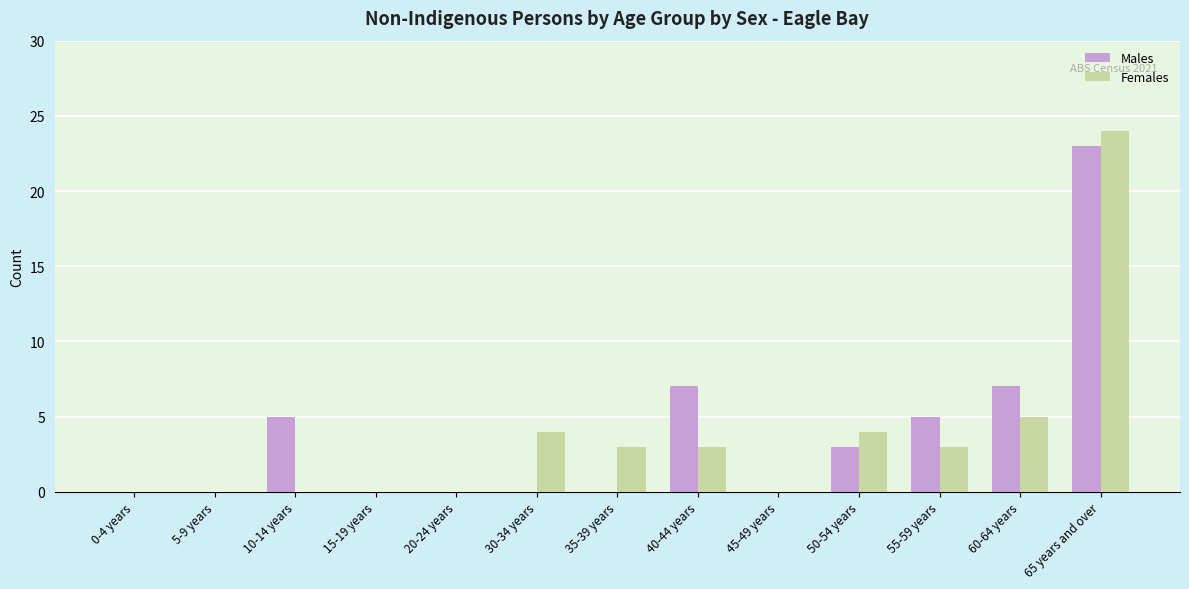

At which label is Females closest to 12?

60-64 years